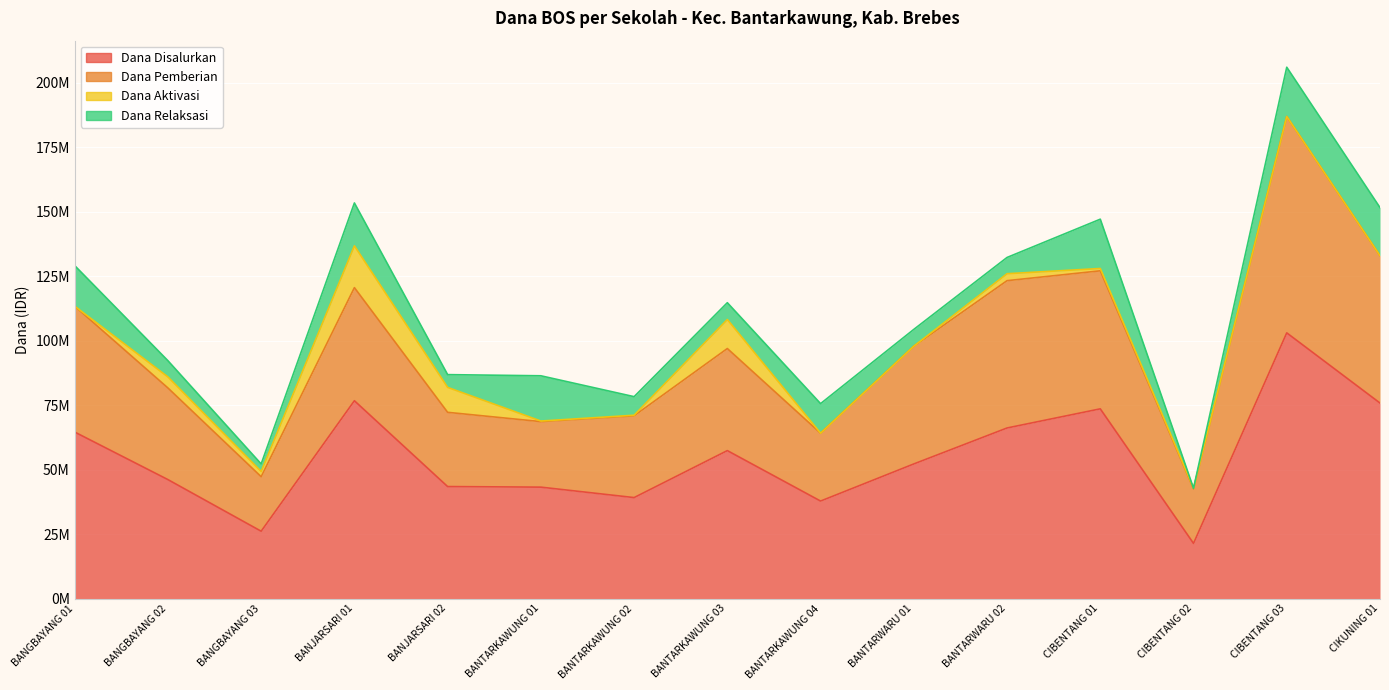

What are all the series names shown in the legend?

Dana Disalurkan, Dana Pemberian, Dana Aktivasi, Dana Relaksasi